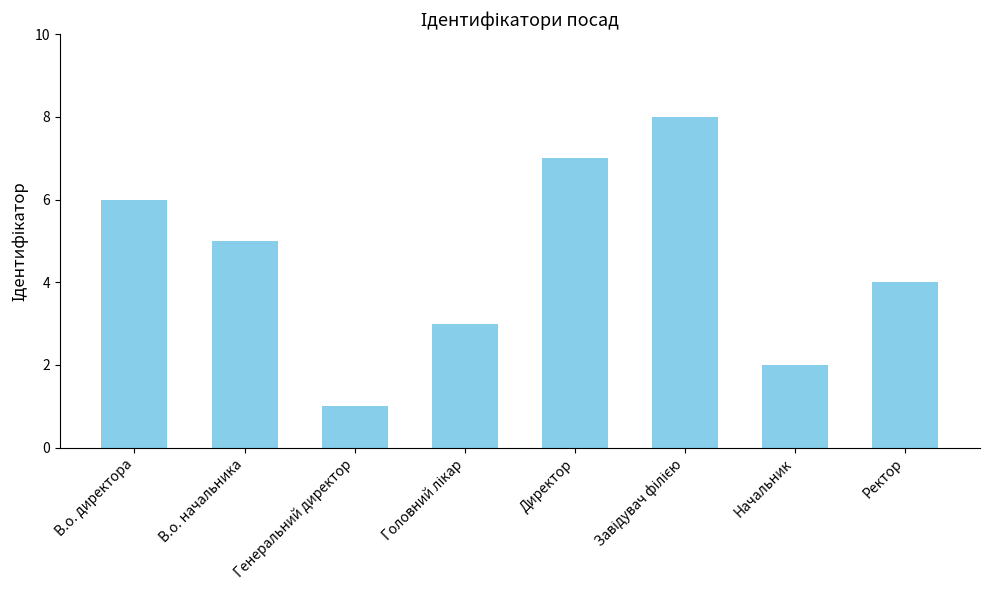

Reading right to left, transcribe all the data shown in this chart.

4	2	8	7	3	1	5	6